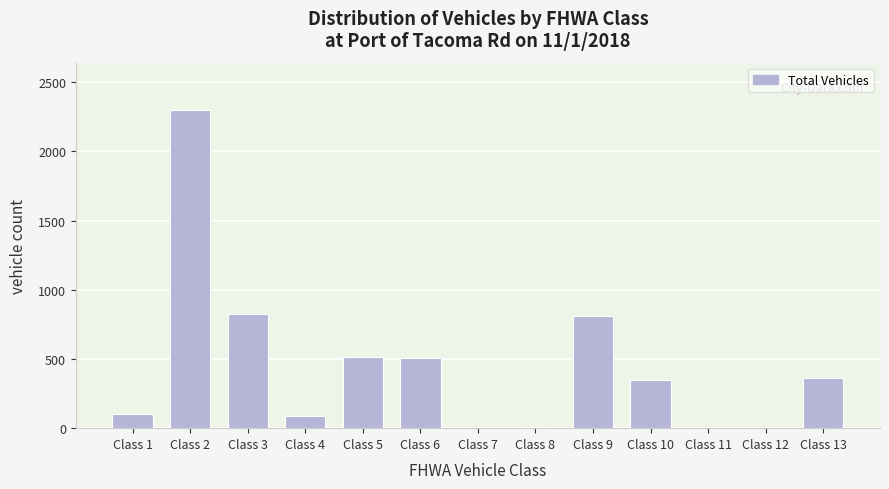

What is the change in value from Class 3 to Class 6?

-324